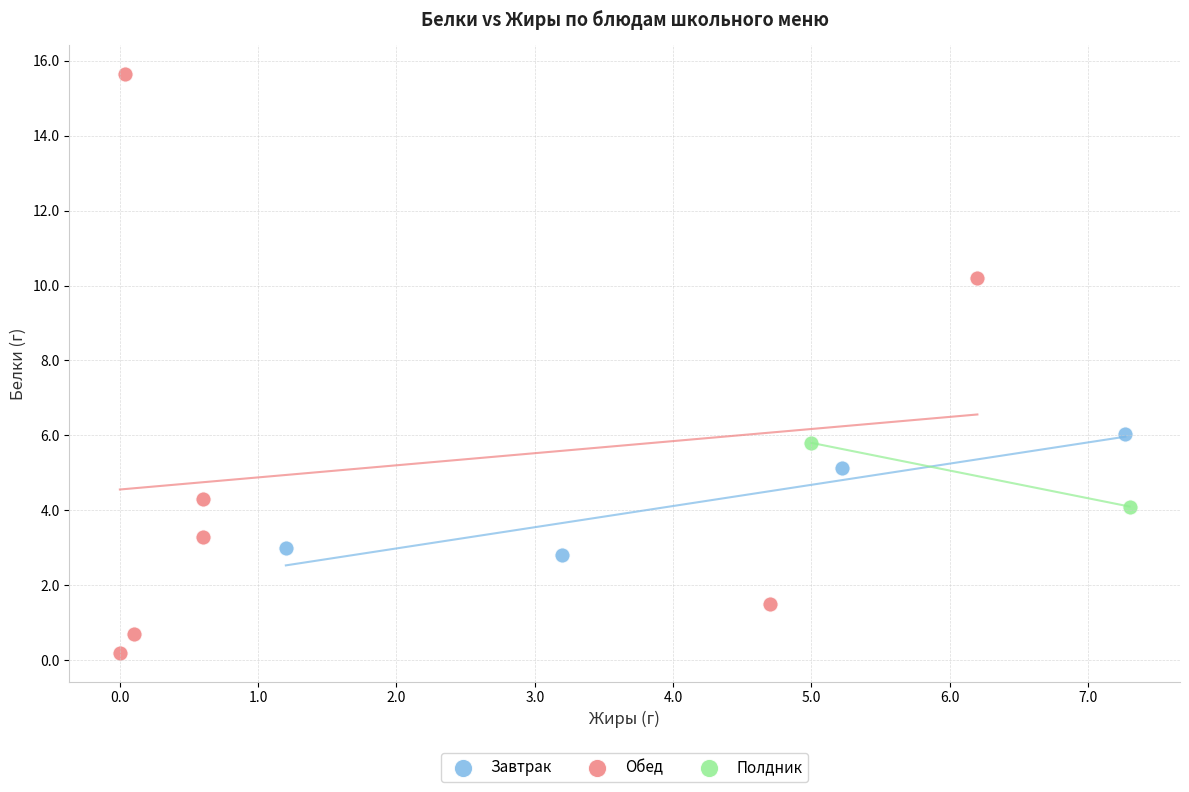

Which series contains the lowest Y value?

Обед